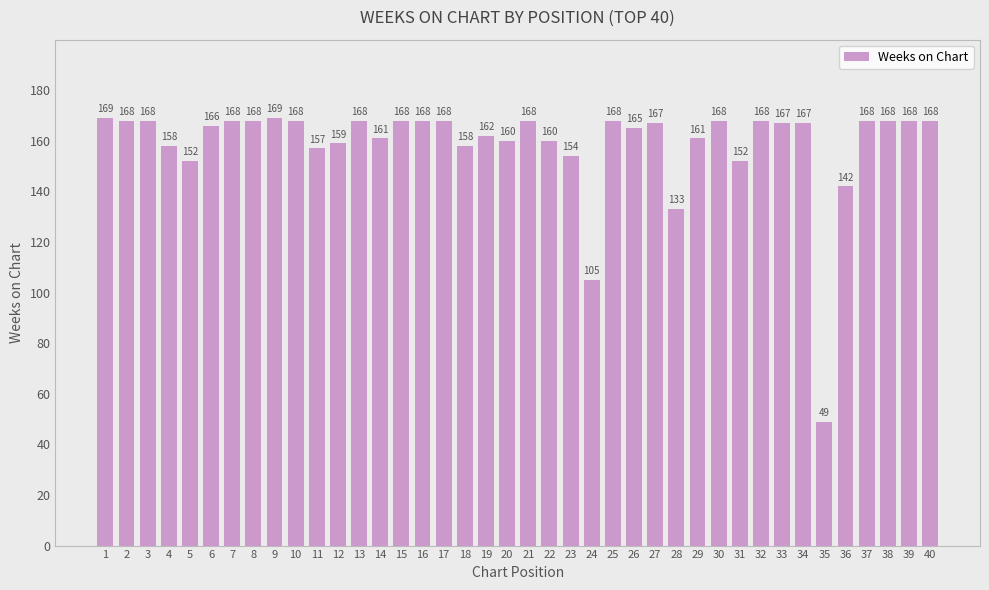

Is it true that the value at 2 is 168?

True